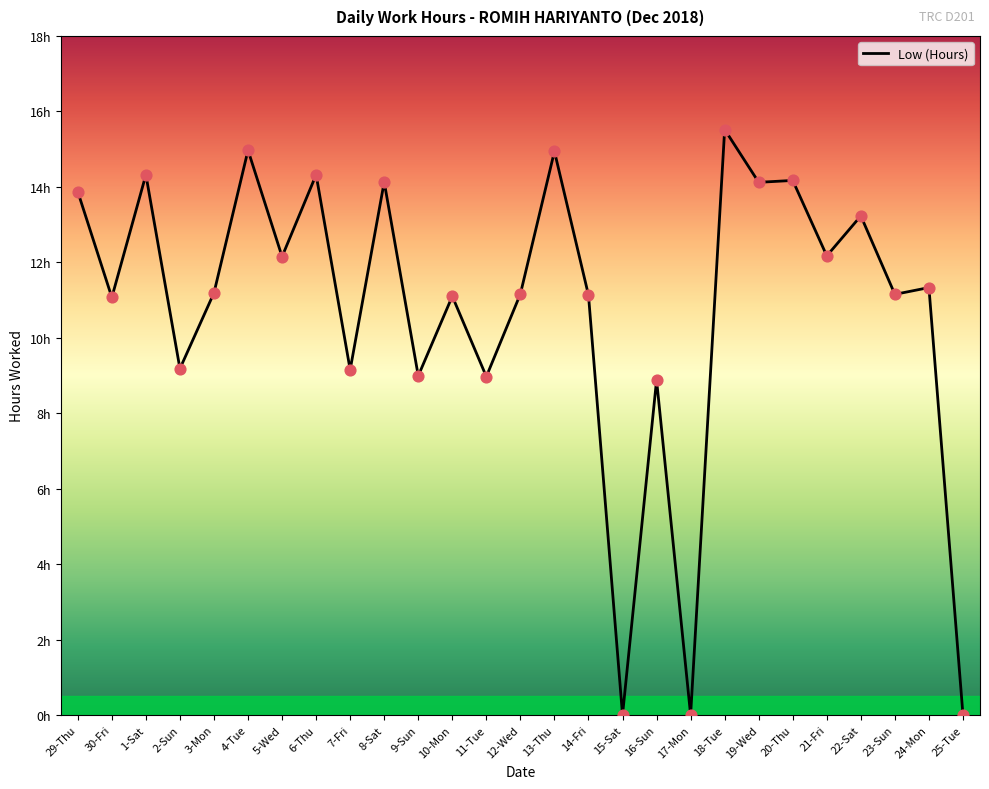

Approximately how many times larger is the value at 2-Sun compared to 20-Thu?

0.6